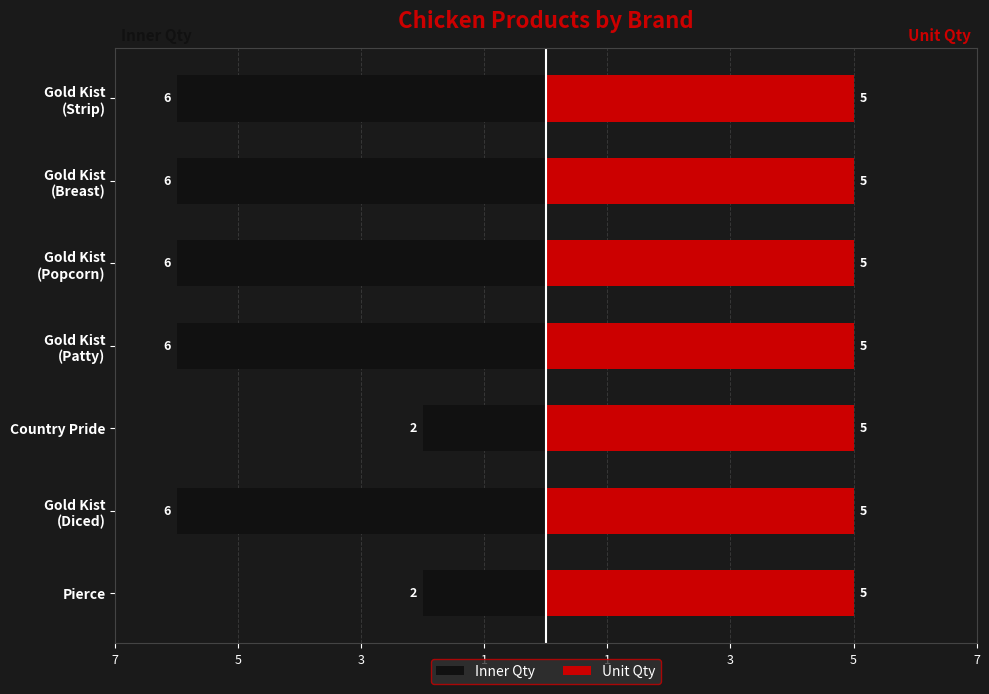

How many values in the Inner Qty series exceed -6?

2